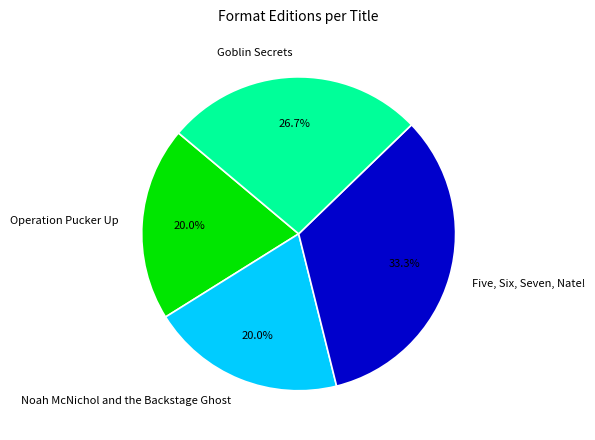

What percentage is NOT represented by Goblin Secrets?

73.3%